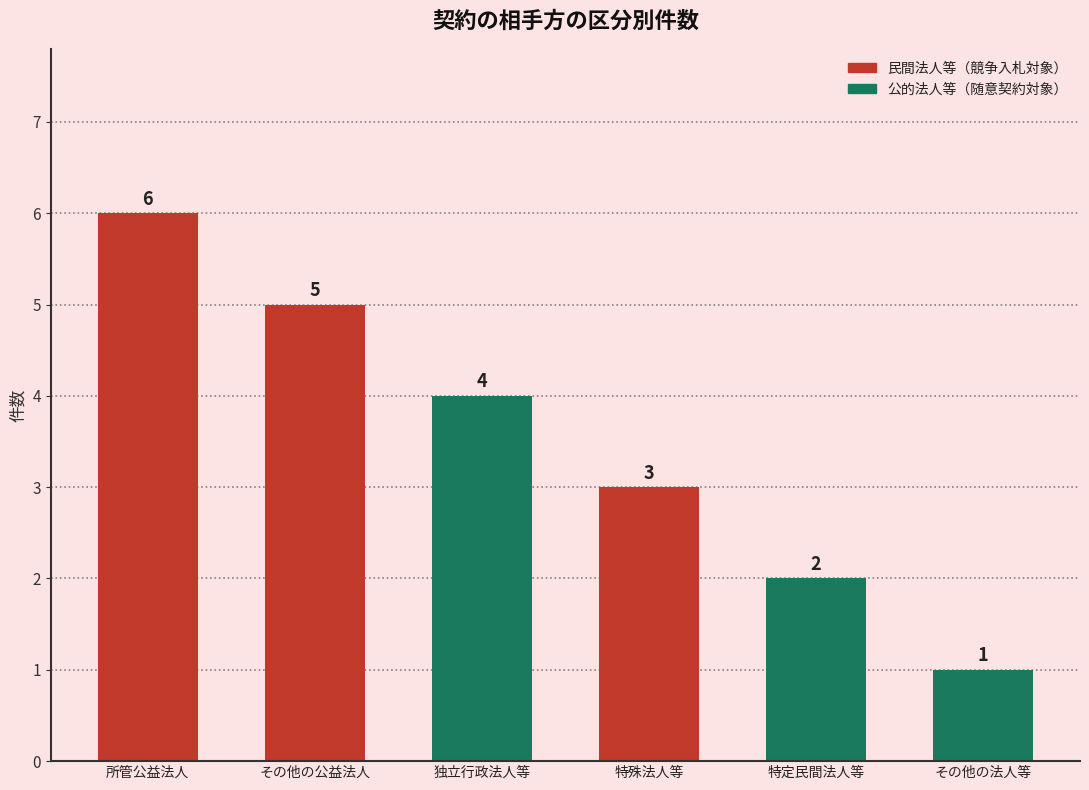

Are the bars horizontal?

No